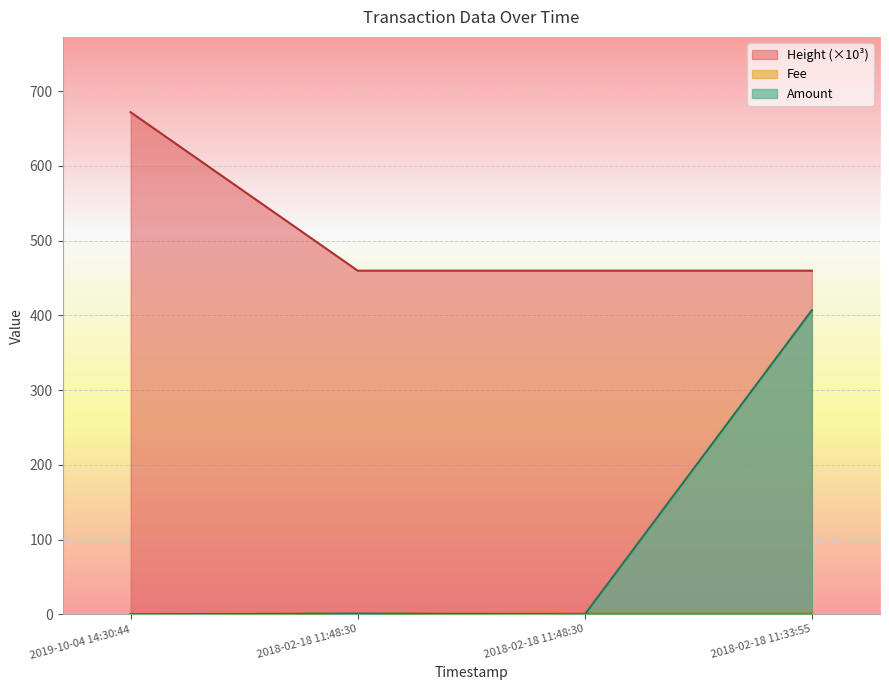

At how many categories does at least one series exceed 461?

1